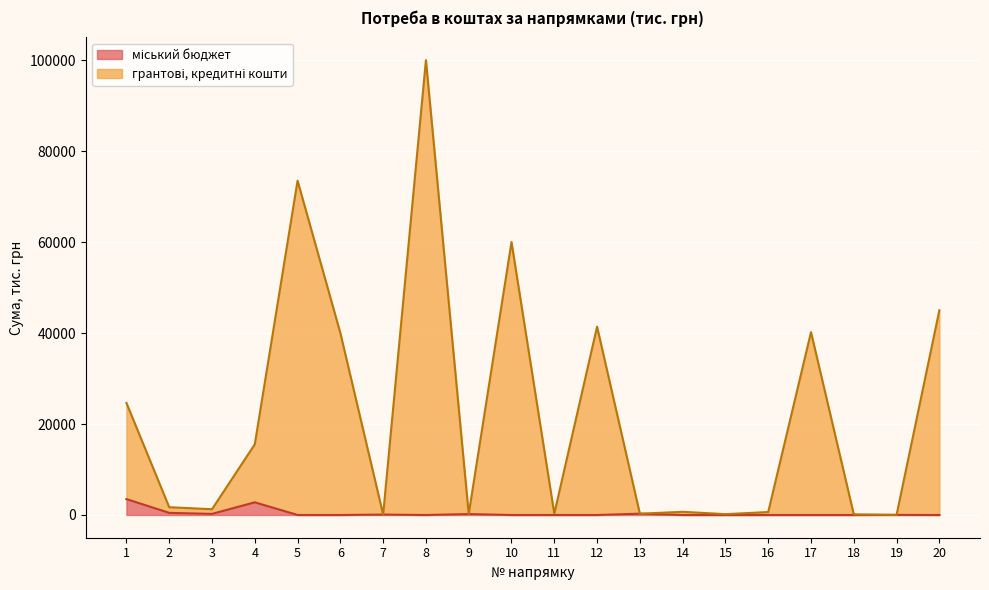

What are all the series names shown in the legend?

міський бюджет, грантові, кредитні кошти